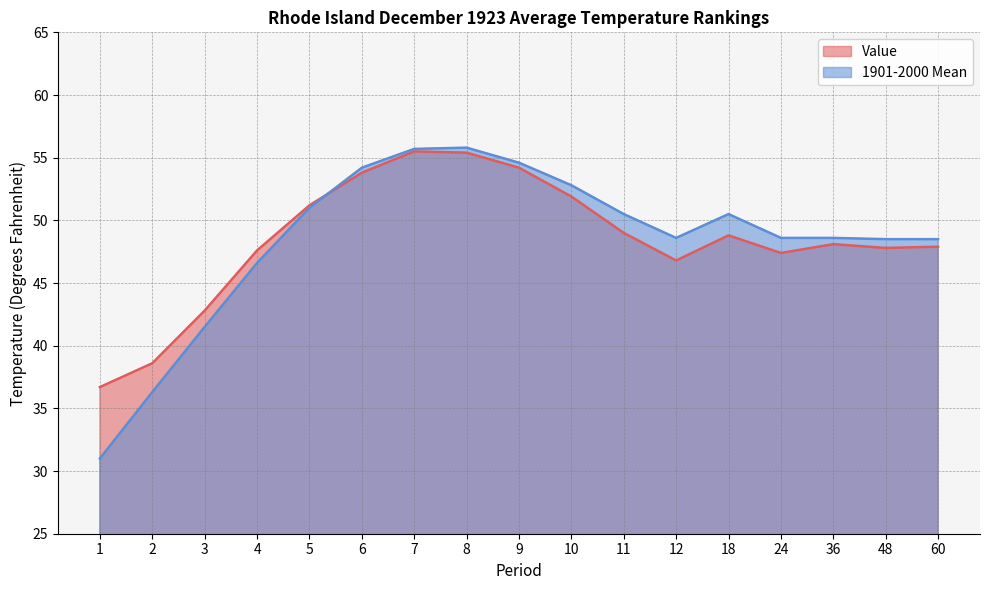

At which label is Value closest to 46?

12